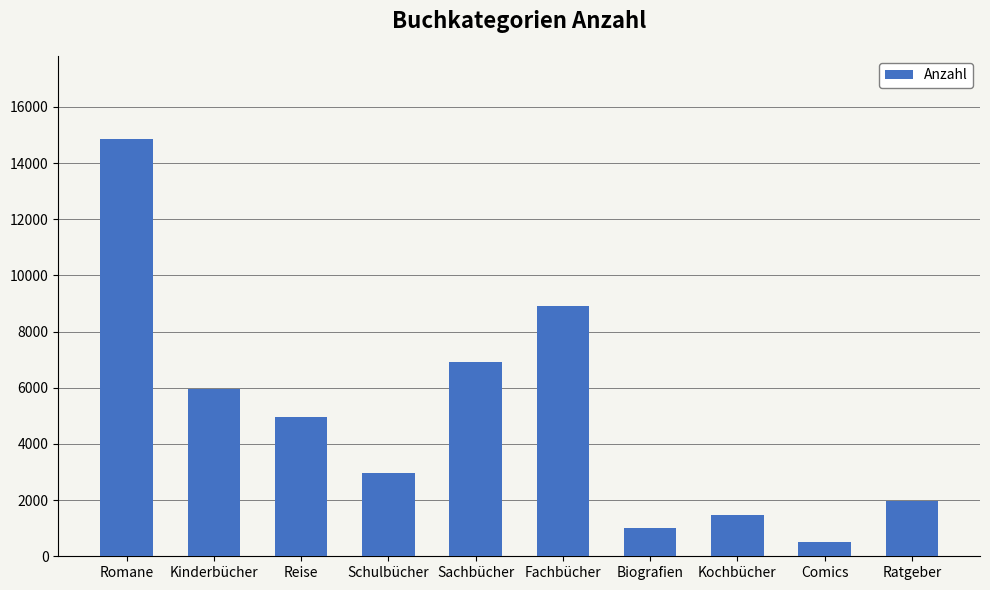

What position from the right is Fachbücher?

5